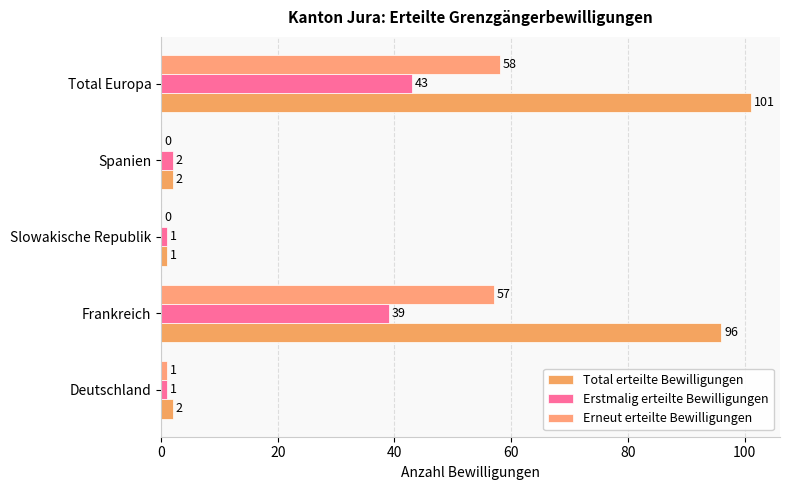

How many categories are shown in the chart?

5